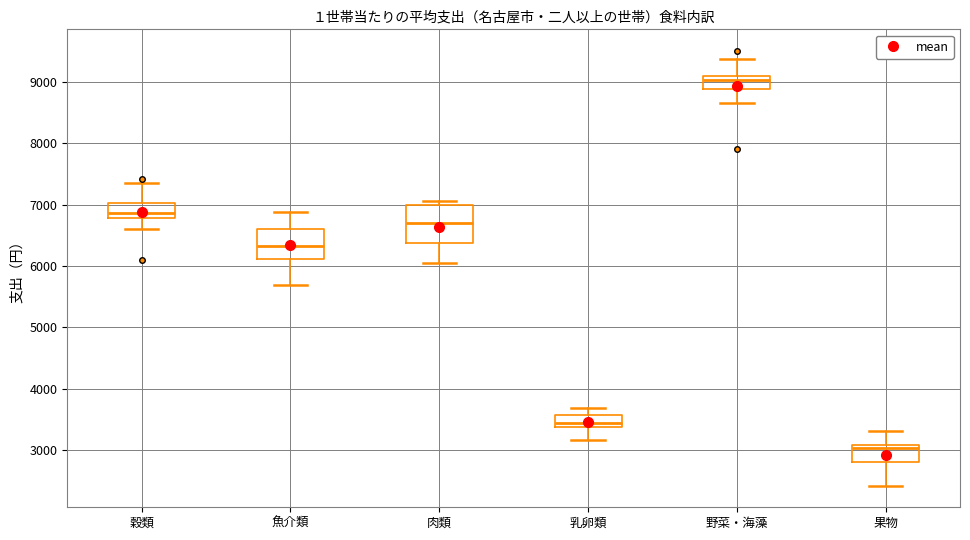

Reading left to right, read every box against the y-axis: the position of its median line, the range the box covers, and the ends of its whiskers. The values are not printed on the chart, so give them approximately, as read against the axis.

穀類: median 6900, box 6800 to 7000, whiskers 6600 to 7400
魚介類: median 6300, box 6100 to 6600, whiskers 5700 to 6900
肉類: median 6700, box 6400 to 7000, whiskers 6000 to 7100
乳卵類: median 3400 (inside the box), box 3400 to 3600, whiskers 3200 to 3700
野菜・海藻: median 9000, box 8900 to 9100, whiskers 8600 to 9400
果物: median 3000, box 2800 to 3100, whiskers 2400 to 3300